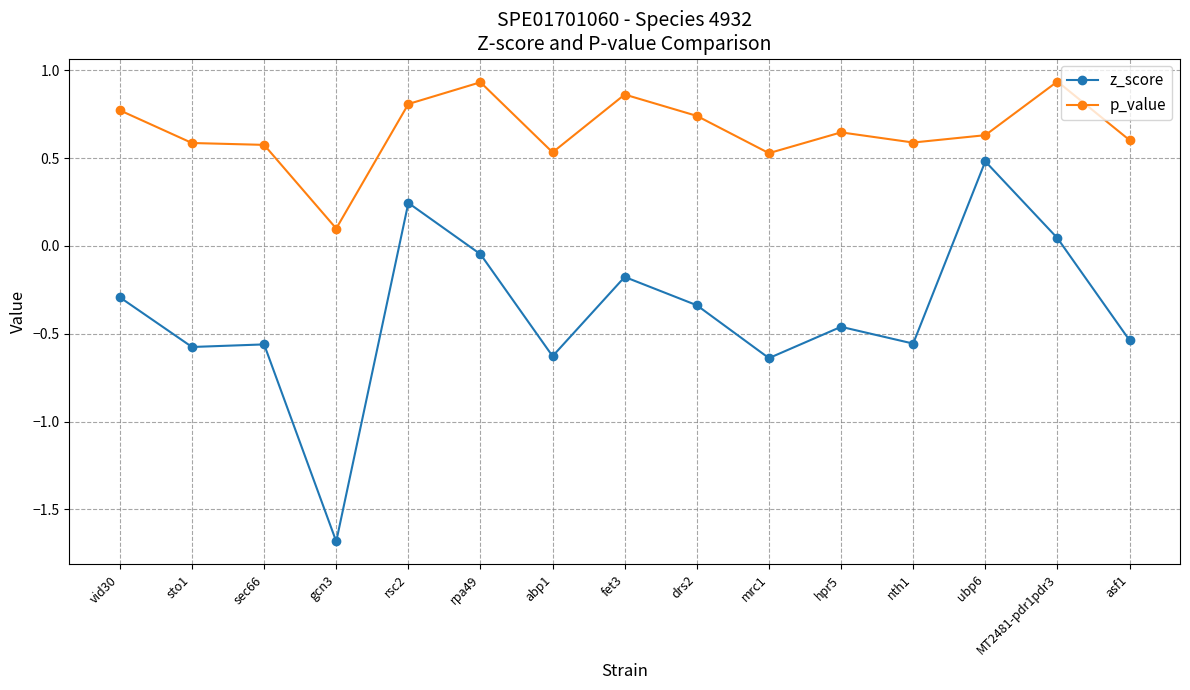

True or false: z_score and p_value intersect in this chart.

False